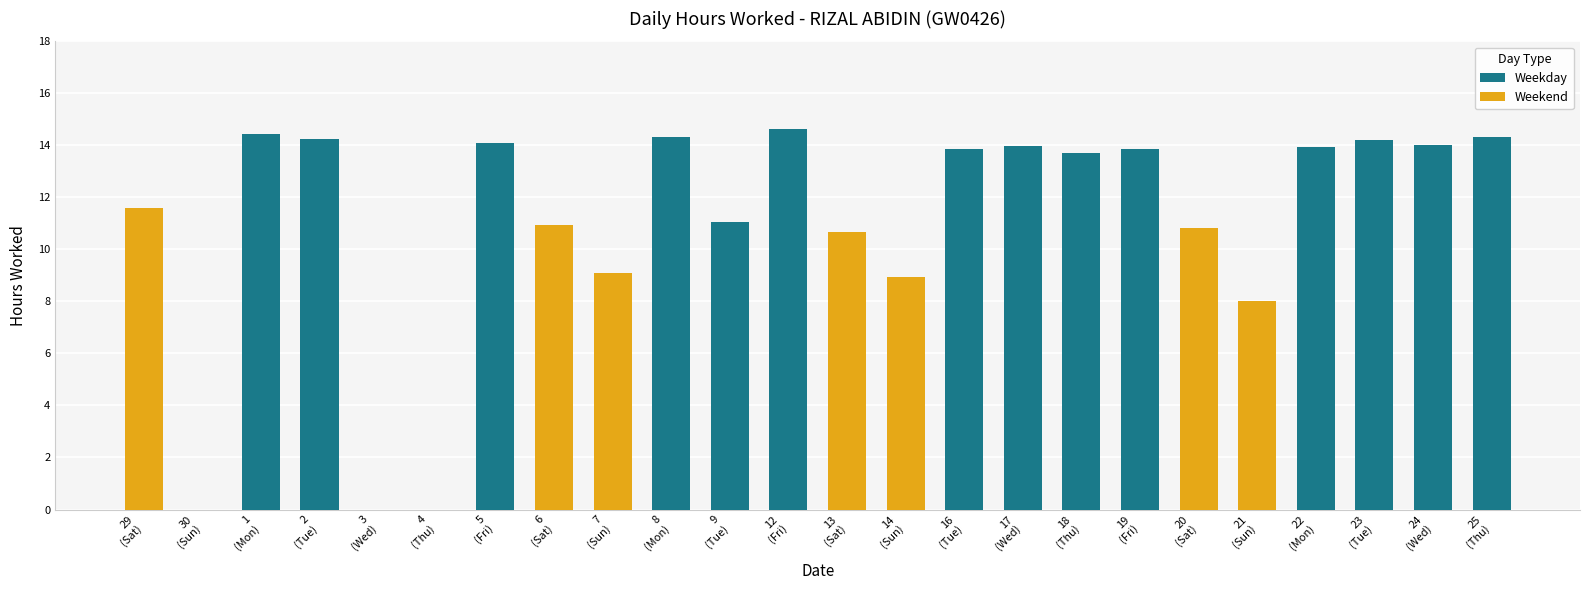

What is the sum of all Weekday values?

194.6